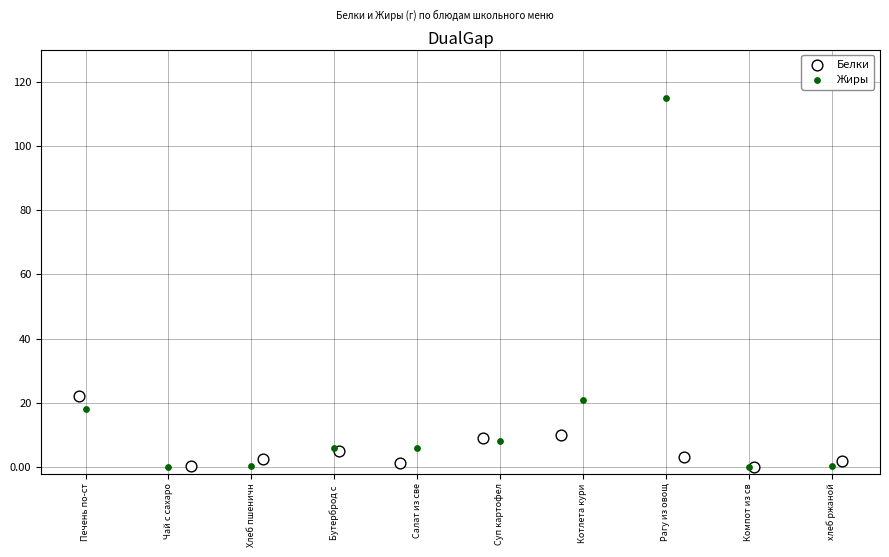

Which series contains the highest Y value?

Жиры